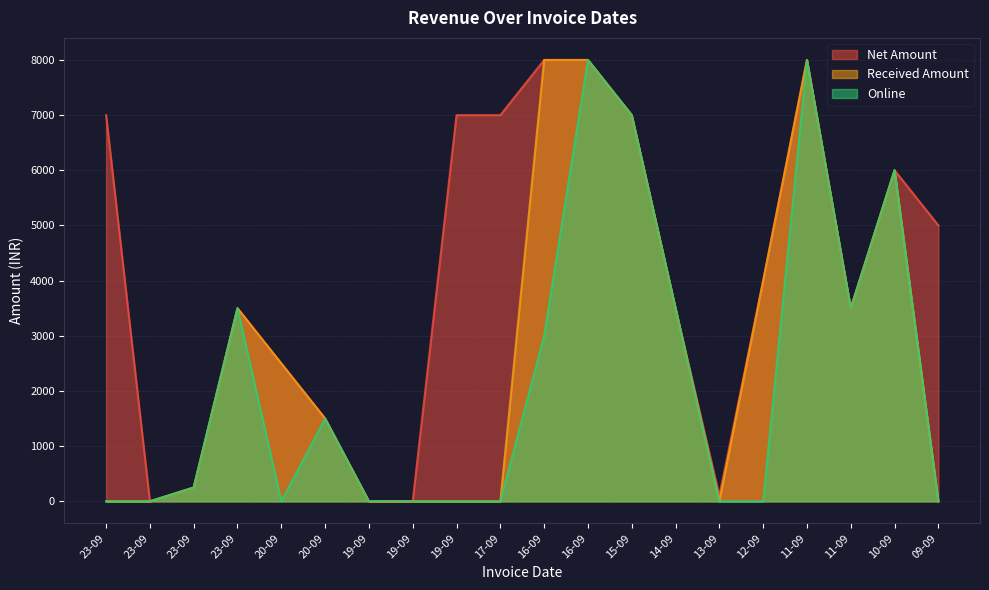

At which category is the sum across all series the highest?

16-09